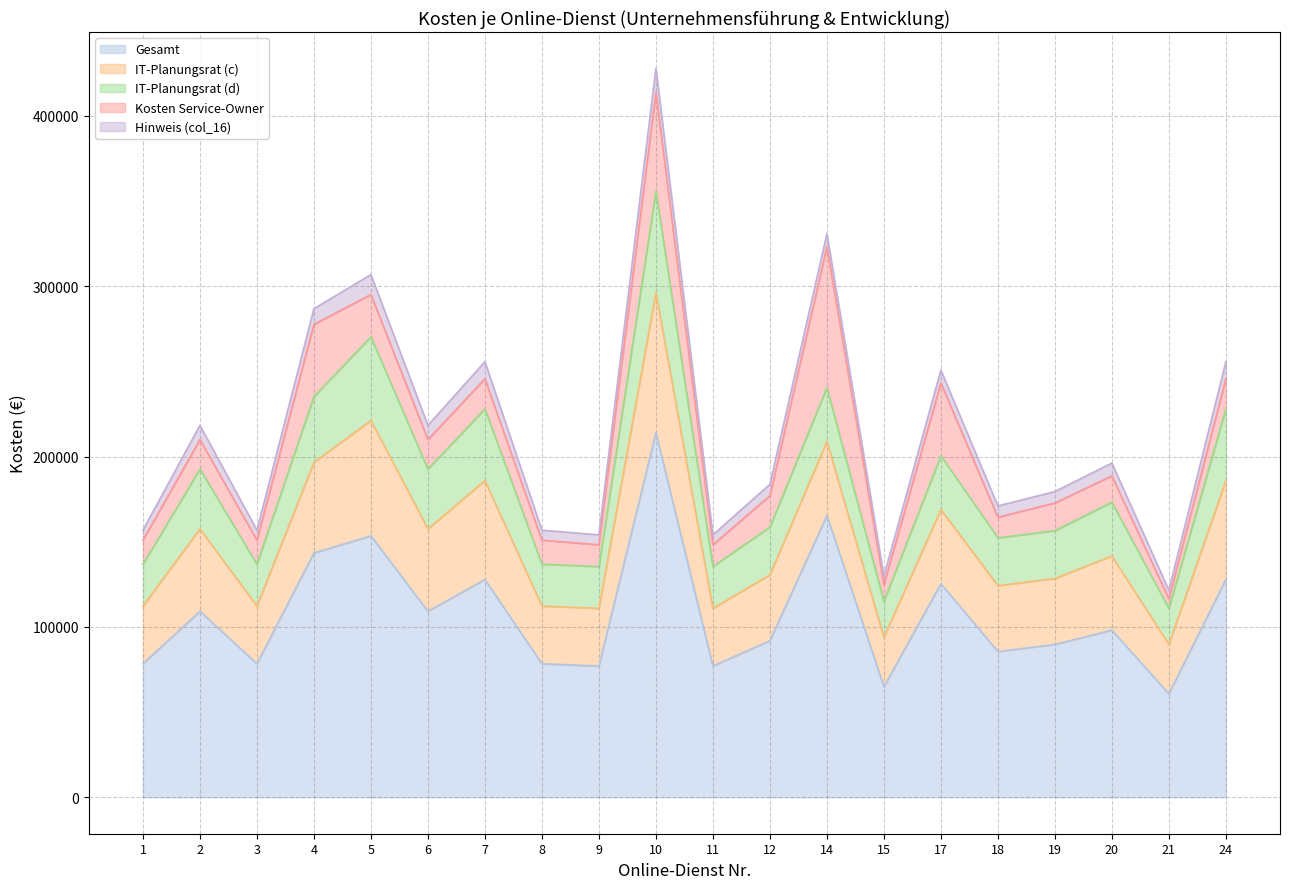

What is the difference between the highest and lowest values at 9?

77038.4